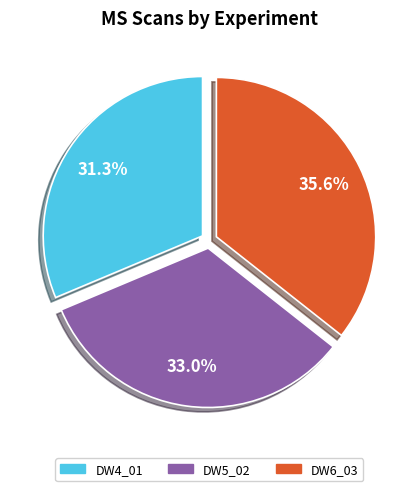

What portion of the pie excludes DW6_03?

64.4%